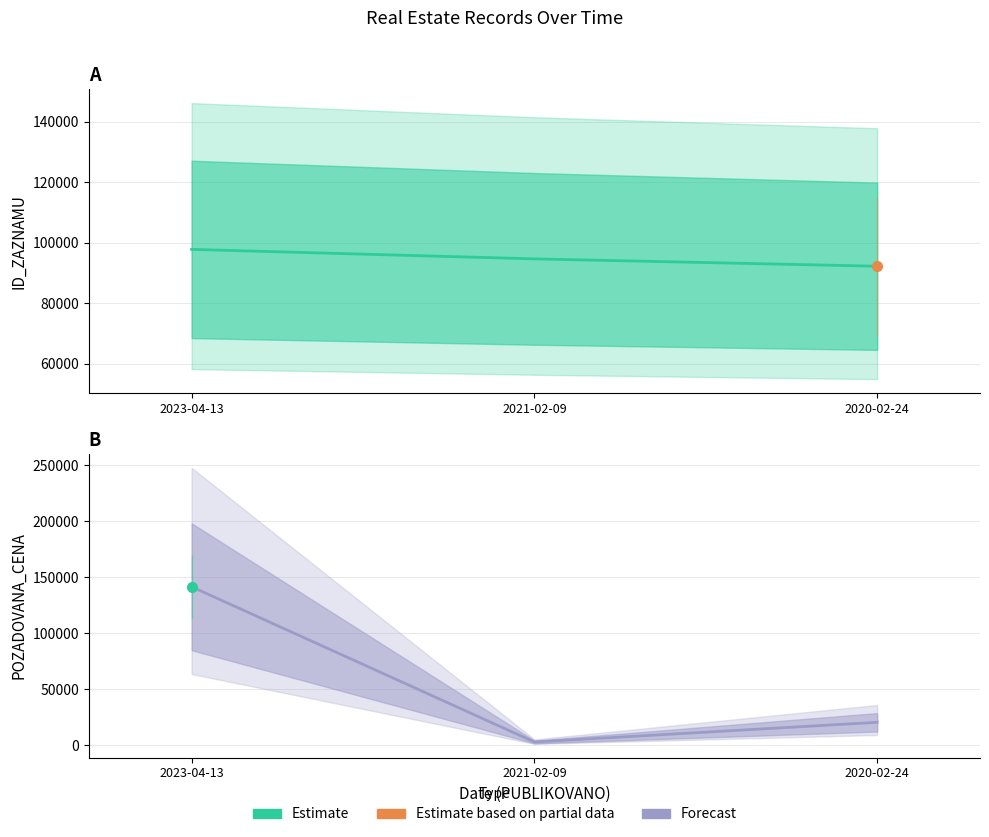

True or false: POZADOVANA_CENA has a value of 32121 at 2020-02-24.

False